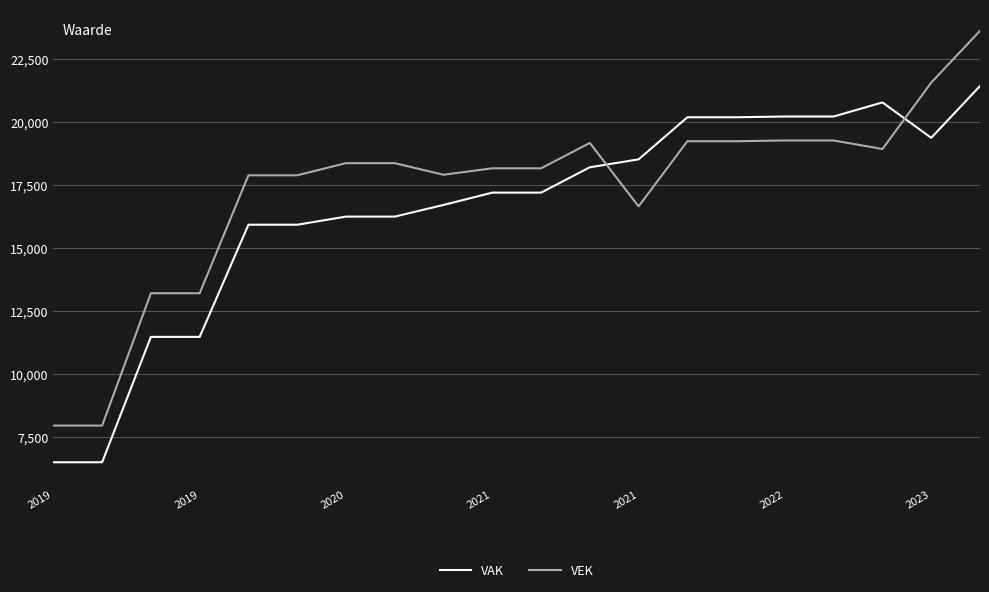

True or false: VEK and VAK intersect in this chart.

True